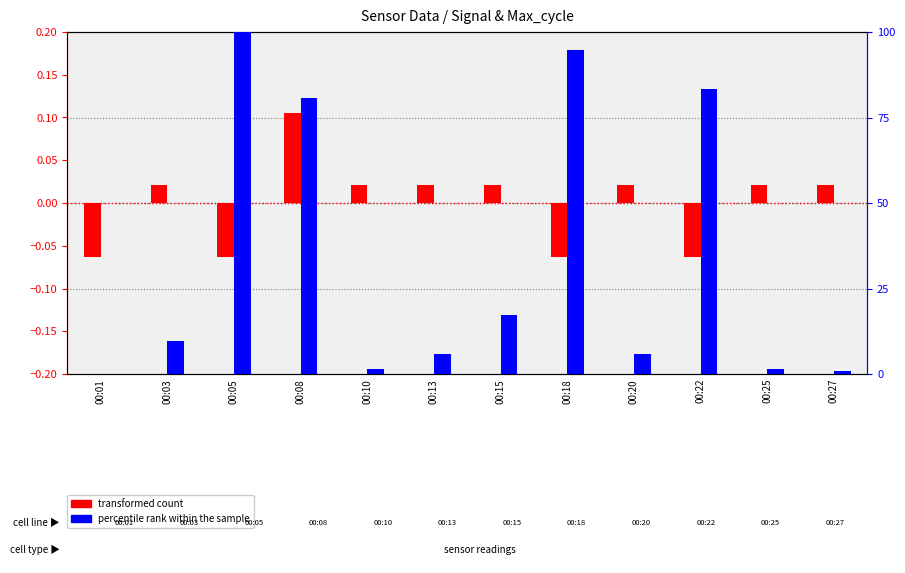

Which series has the widest spread of values?

percentile rank within the sample